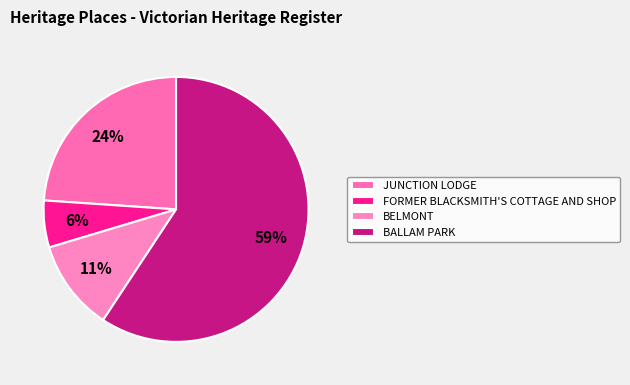

To the nearest percent, what is the difference between the largest and smallest slice percentages?

54%